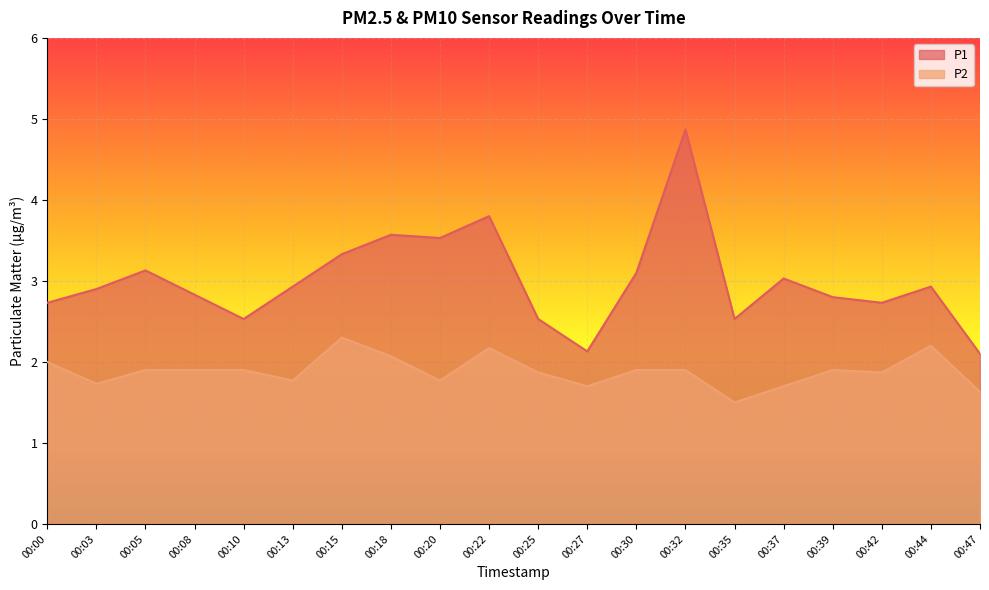

At which category does P2 reach its first local valley?

00:03